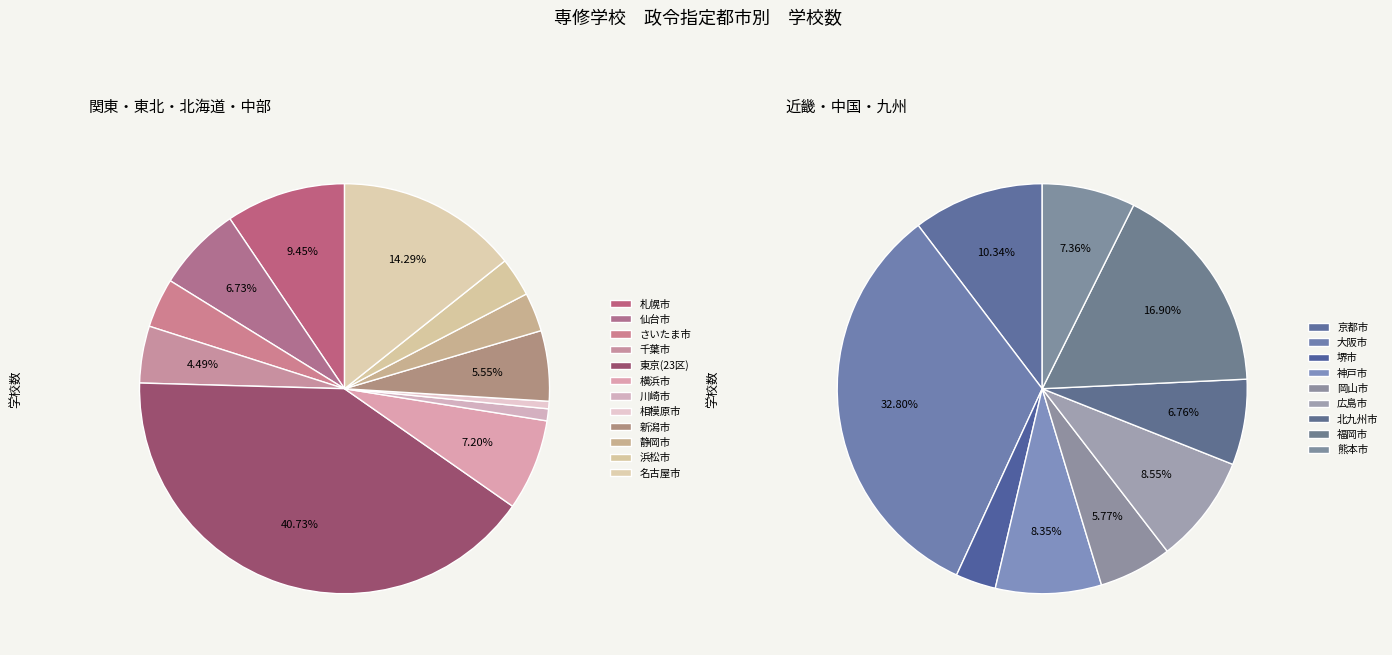

Combined, what portion of the pie is 川崎市 and 横浜市?

8.1%